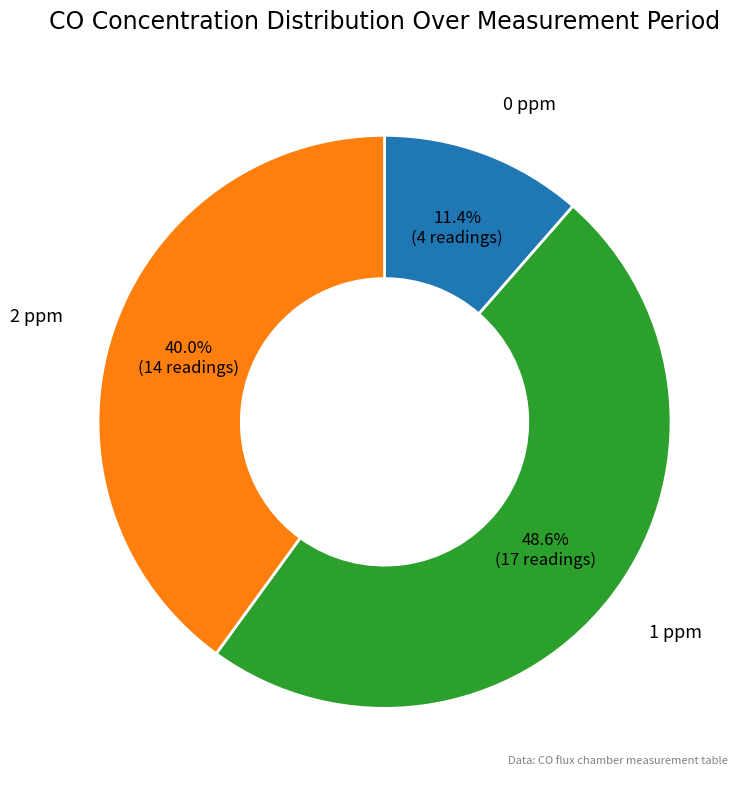

Is there a majority slice in this chart?

No